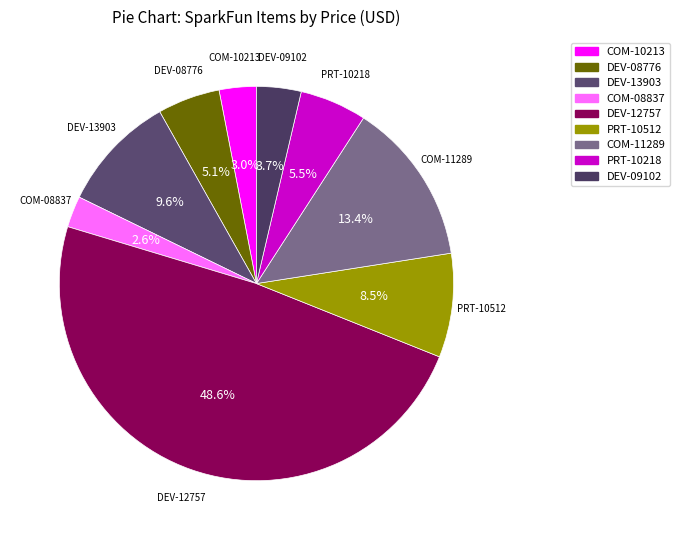

Which slice is the largest?

DEV-12757